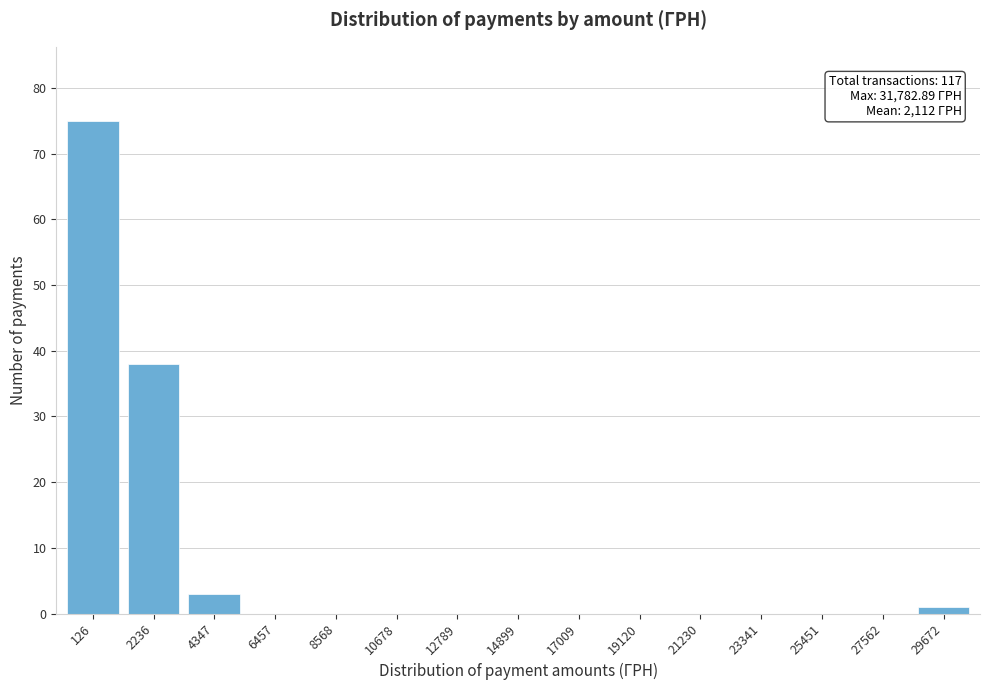

Reading left to right, list all the values displayed in this chart.

126=75	2236=38	4347=3	6457=0	8568=0	10678=0	12789=0	14899=0	17009=0	19120=0	21230=0	23341=0	25451=0	27562=0	29672=1